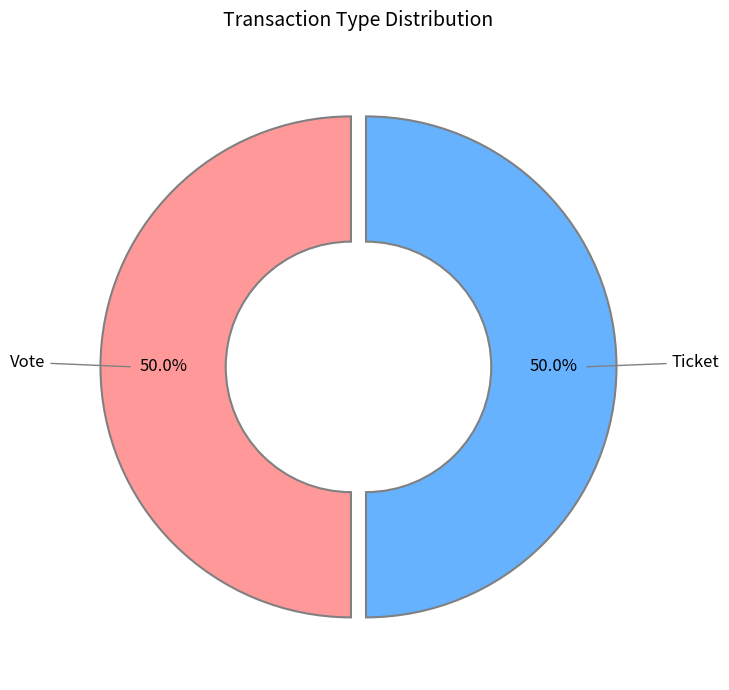

How many segments does this pie chart have?

2